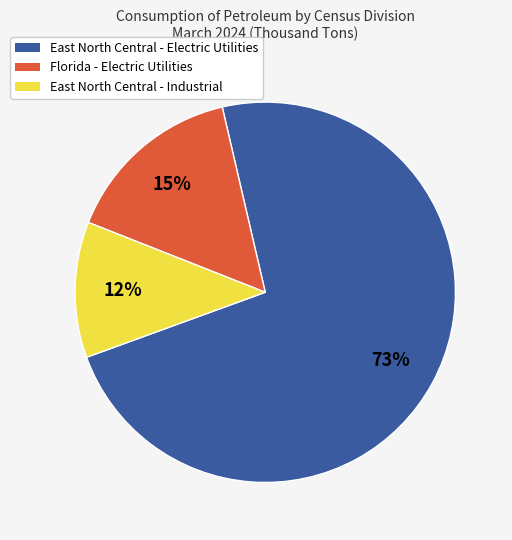

Does any single category account for the majority?

Yes